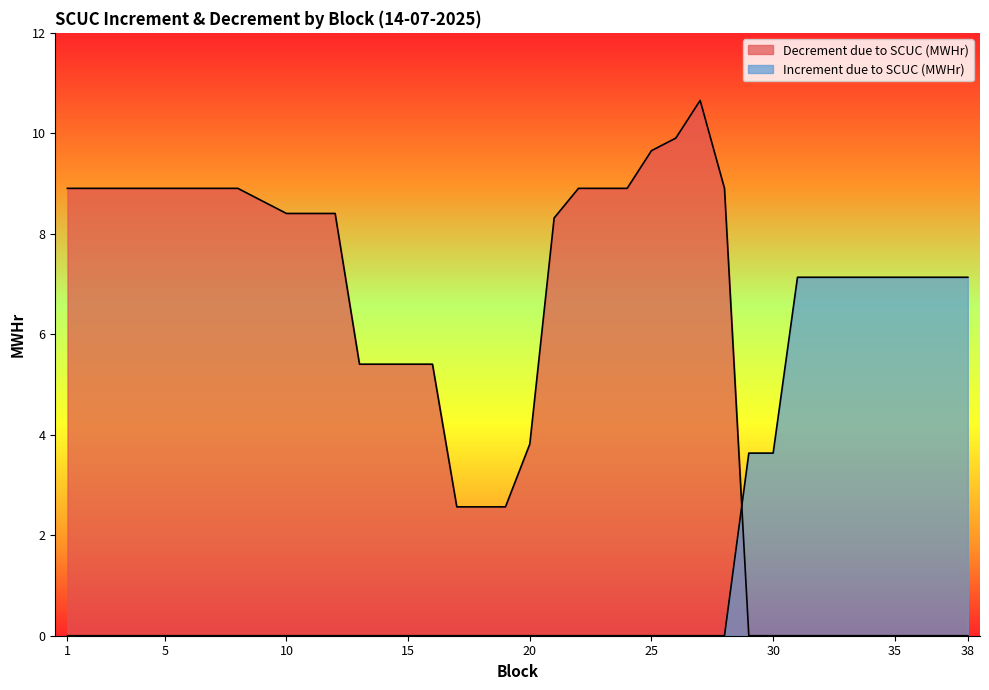

What is the highest value of the Decrement due to SCUC (MWHr) series?

10.7